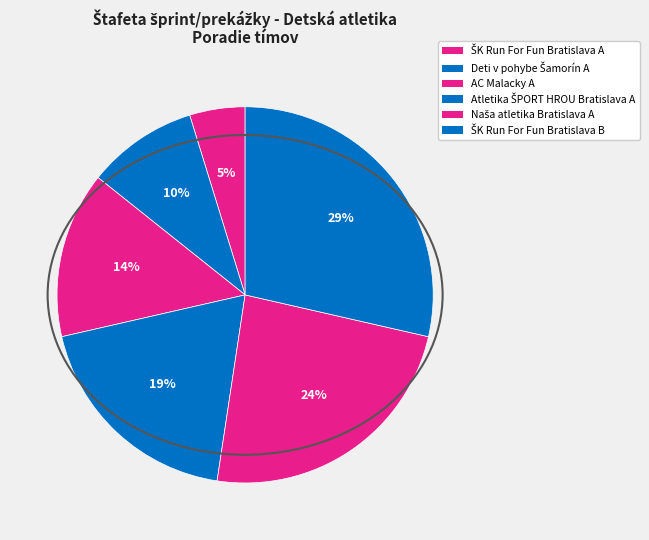

How many slices are in this pie chart?

6